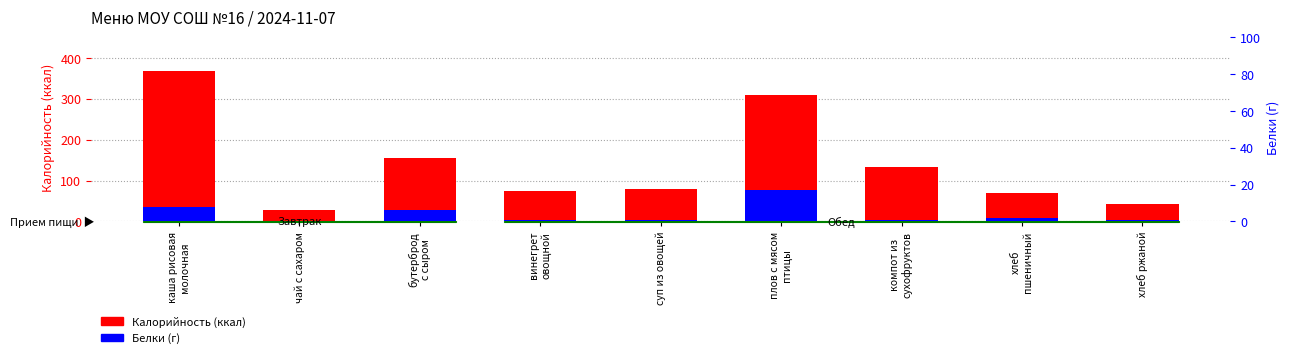

What is the label of the 8th bar from the left?

хлеб
пшеничный